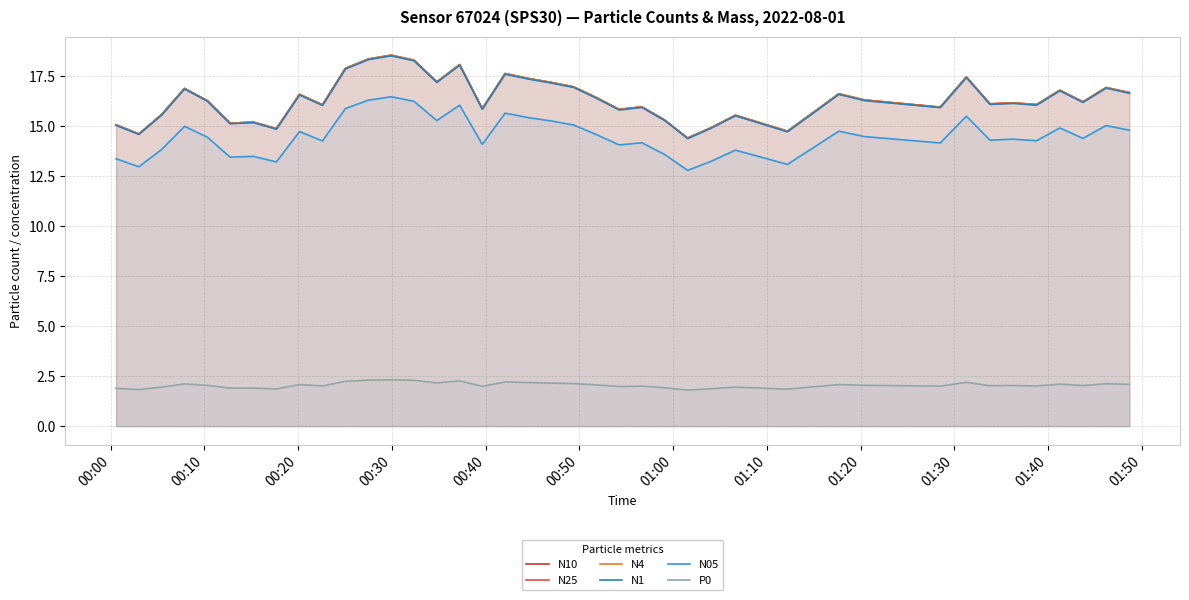

What is the minimum value shown in the chart?

1.8